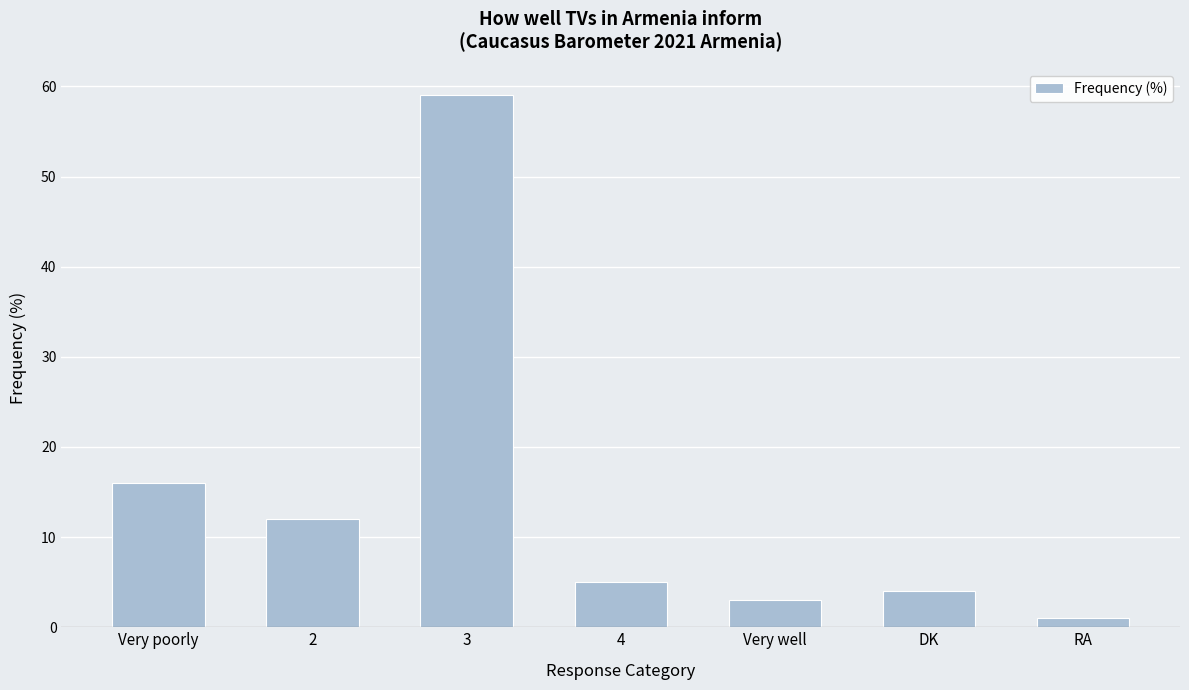

Reading right to left, transcribe all the data shown in this chart.

1	4	3	5	59	12	16